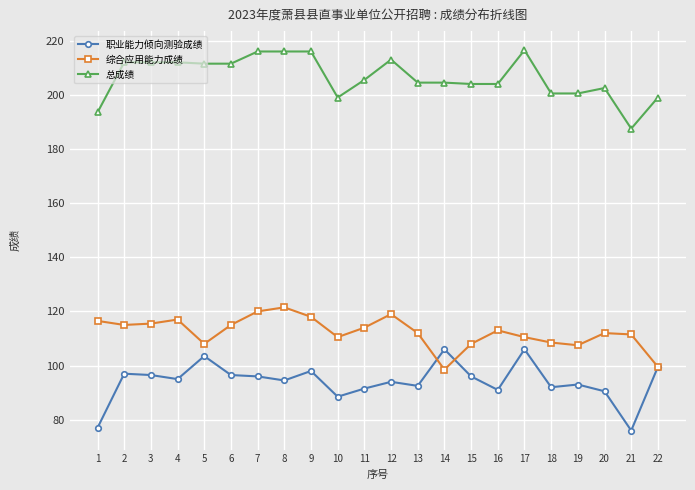

Between 13 and 17, which series saw the biggest shift?

职业能力倾向测验成绩